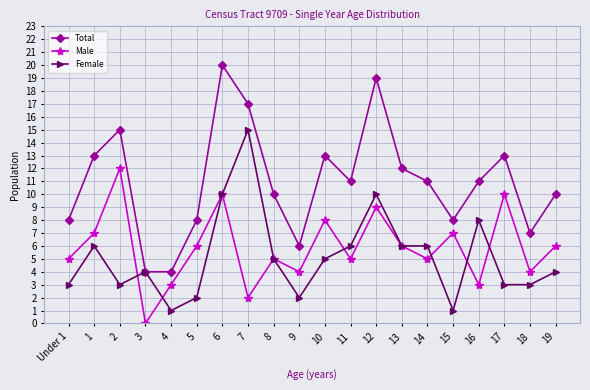

Read the Male value at 17, to the nearest 10.

10